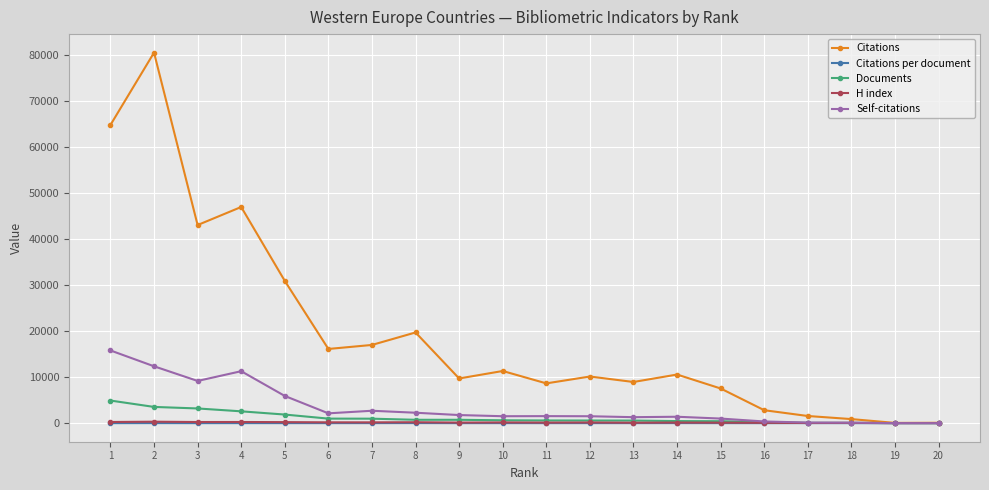

Which series has the largest total across all categories?

Citations